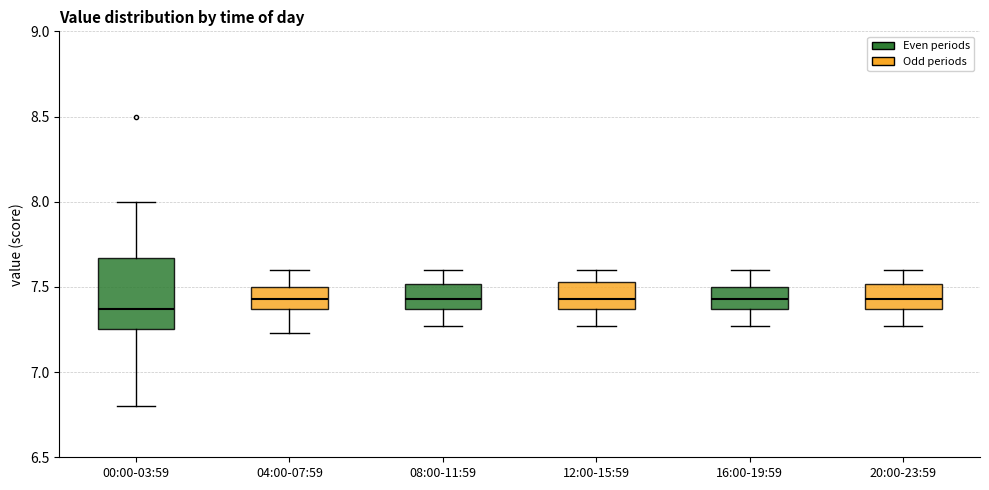

Reading left to right, transcribe this box plot: for each box, give where its median line is, the range the box spans, and where its two whiskers end, as read against the y-axis. The values are not printed on the chart, so give them approximately, as read against the axis.

00:00-03:59: median 7.35, box 7.25 to 7.65, whiskers 6.80 to 8.00
04:00-07:59: median 7.45, box 7.35 to 7.50, whiskers 7.25 to 7.60
08:00-11:59: median 7.45, box 7.35 to 7.50, whiskers 7.25 to 7.60
12:00-15:59: median 7.45, box 7.35 to 7.55, whiskers 7.25 to 7.60
16:00-19:59: median 7.45, box 7.35 to 7.50, whiskers 7.25 to 7.60
20:00-23:59: median 7.45, box 7.35 to 7.50, whiskers 7.25 to 7.60